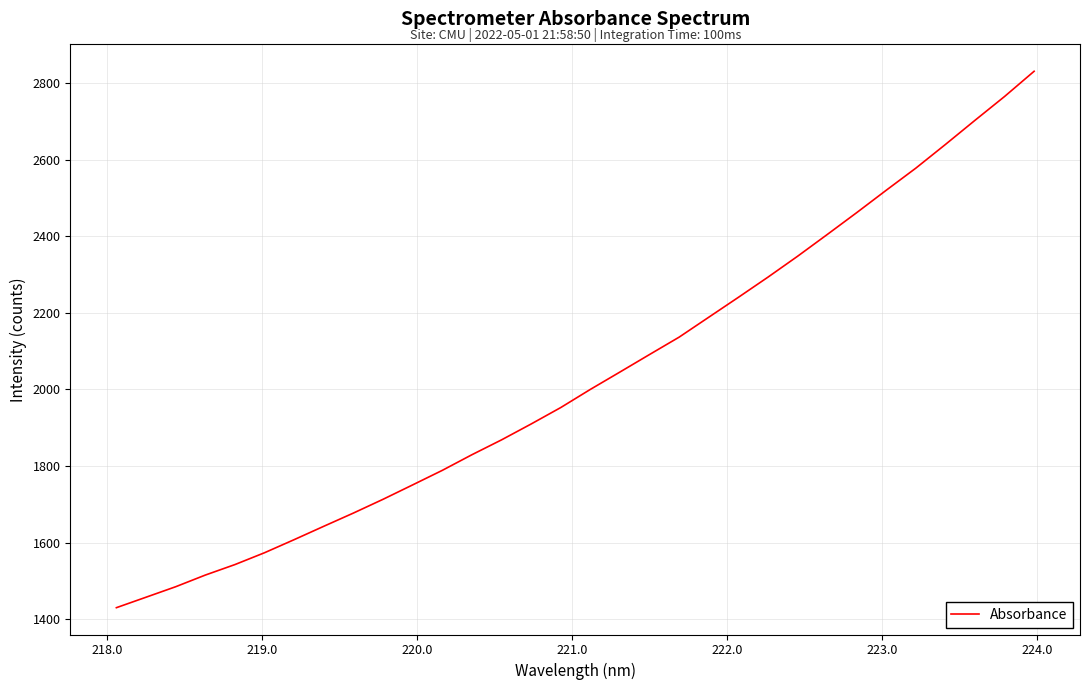

What is the smallest value displayed?

1430.2